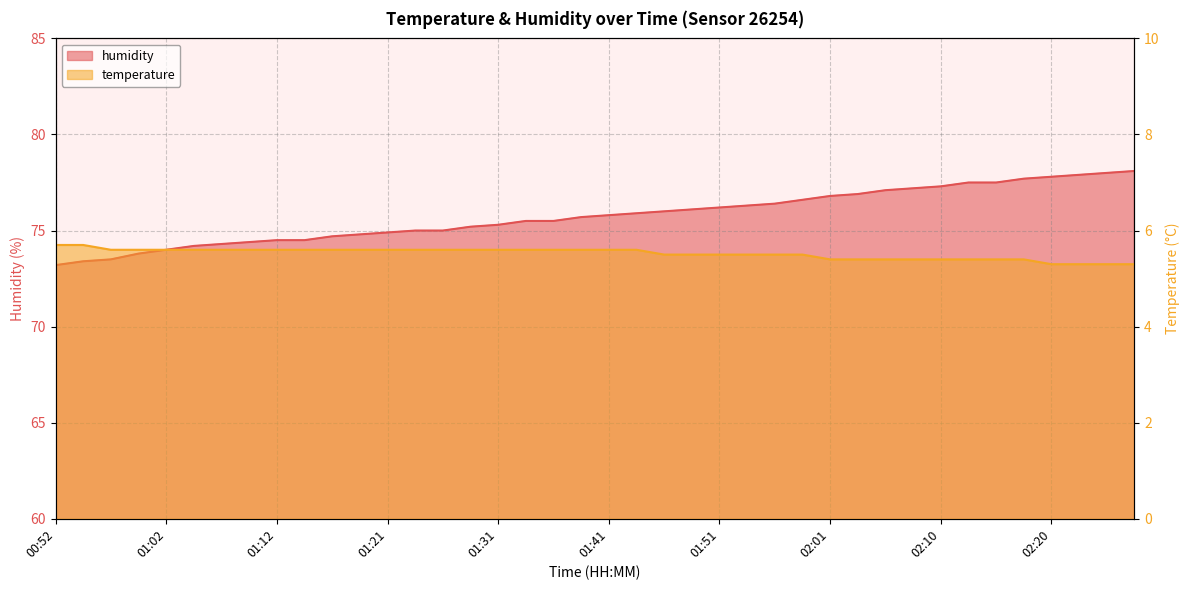

Between 01:17 and 01:31, which is larger?

01:17